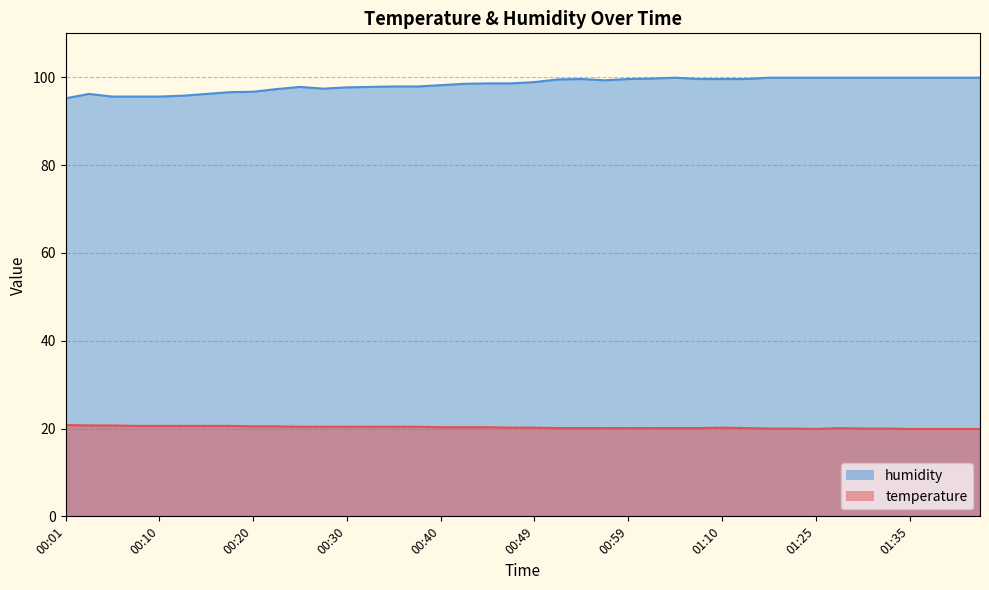

What is the lowest value of the humidity series?

95.2